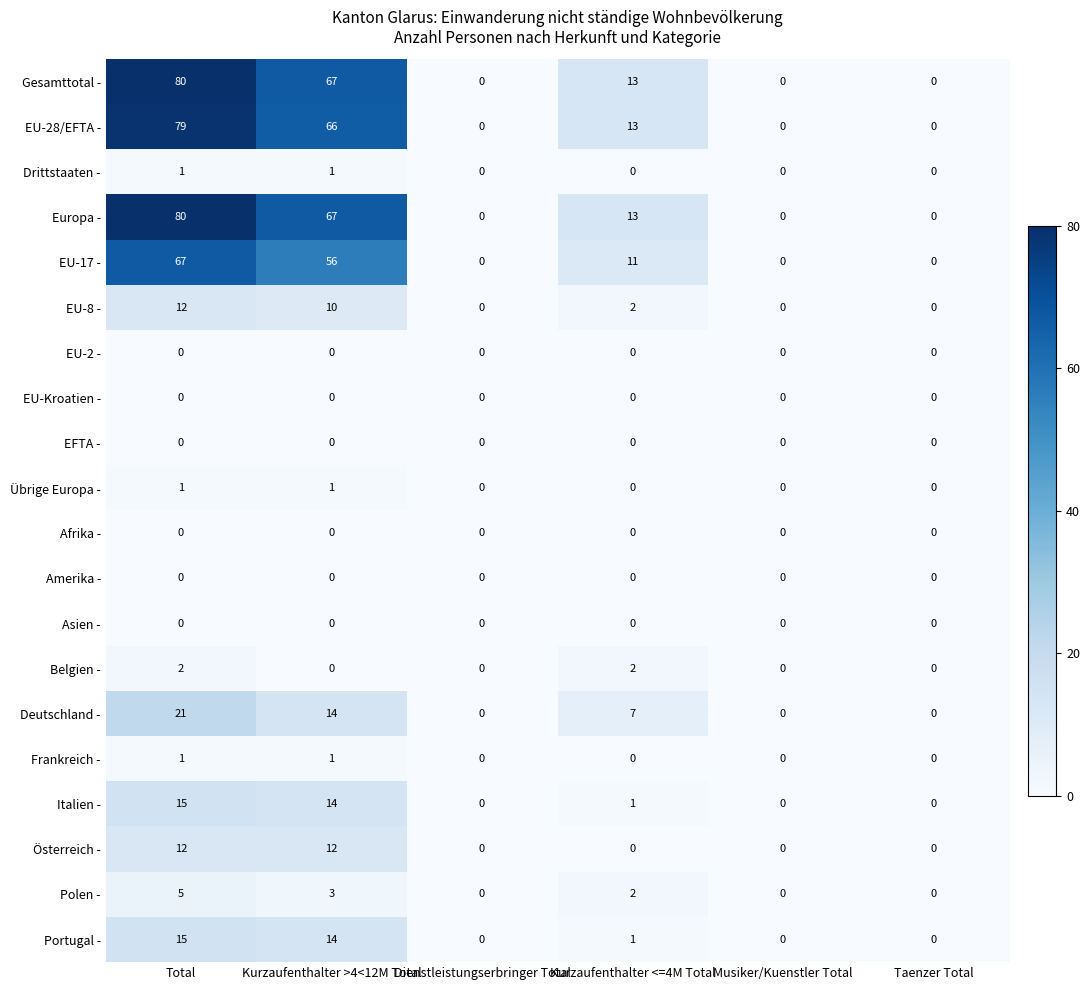

Is it true that Gesamttotal - equals -45 at Musiker/Kuenstler Total?

False